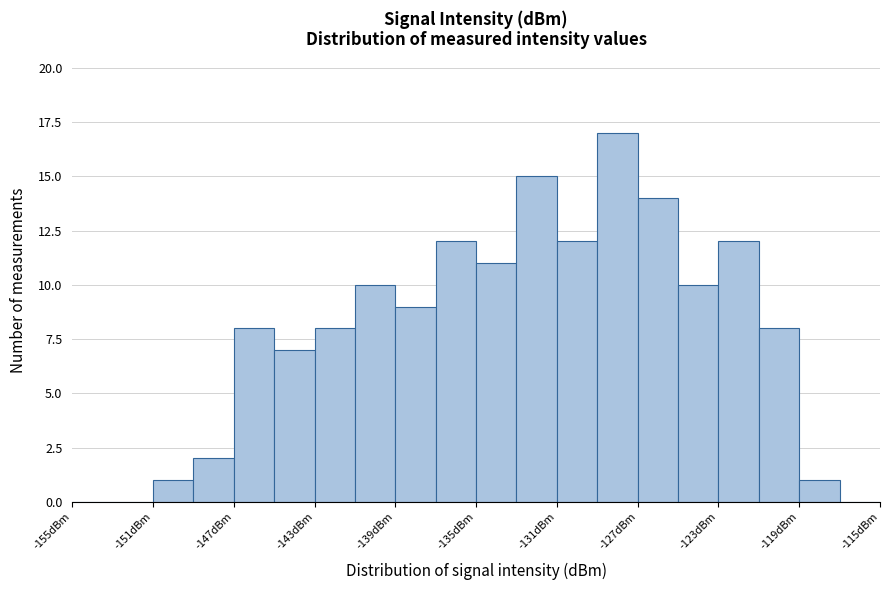

Reading left to right, transcribe this chart: for each bar, give the range it covers on the x-axis and its height. The values are not printed on the chart, so give them approximately, as read against the axis.

-155 to -153: 0
-153 to -151: 0
-151 to -149: 1
-149 to -147: 2
-147 to -145: 8
-145 to -143: 7
-143 to -141: 8
-141 to -139: 10
-139 to -137: 9
-137 to -135: 12
-135 to -133: 11
-133 to -131: 15
-131 to -129: 12
-129 to -127: 17
-127 to -125: 14
-125 to -123: 10
-123 to -121: 12
-121 to -119: 8
-119 to -117: 1
-117 to -115: 0